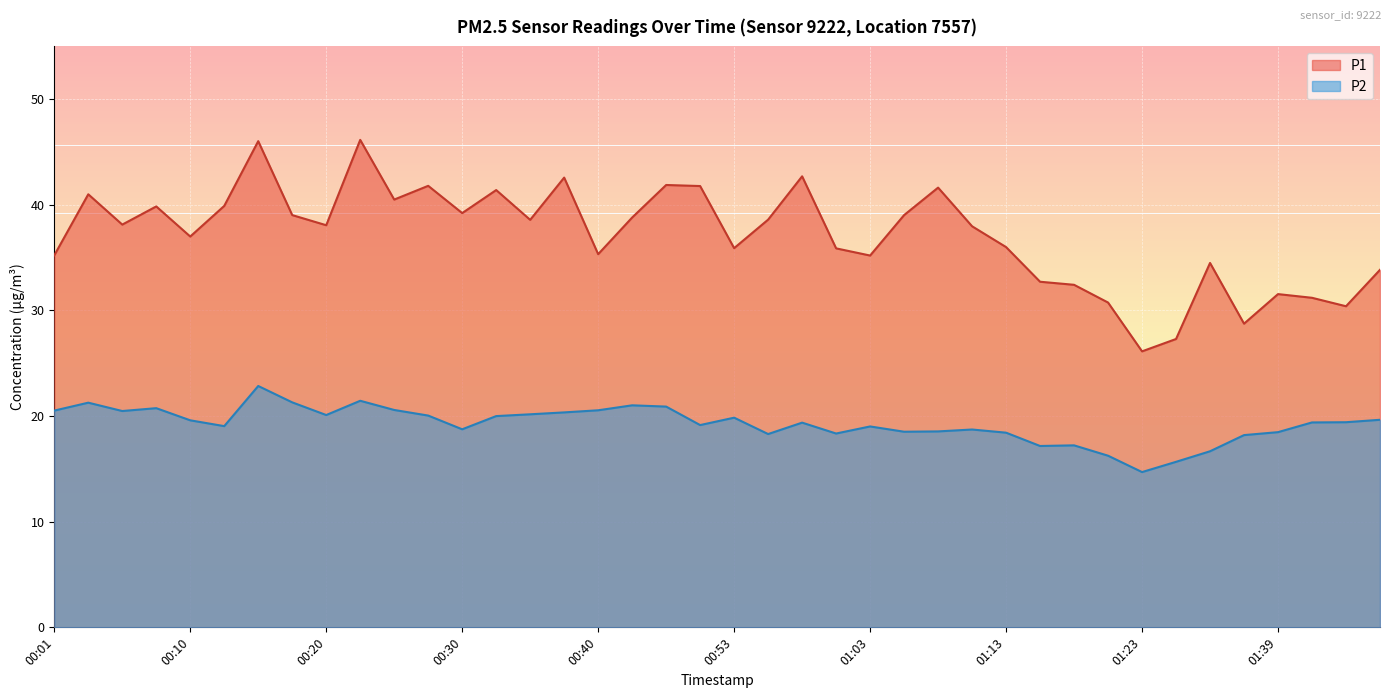

Is the value of P2 at 00:32 greater than the value of P1 at 00:40?

No